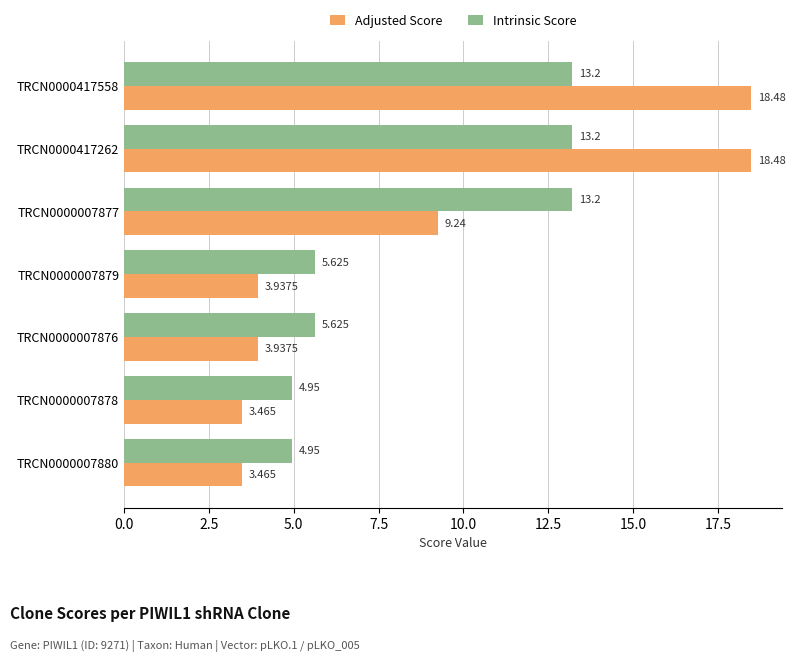

List the series in order of their overall mean, highest first.

Adjusted Score, Intrinsic Score